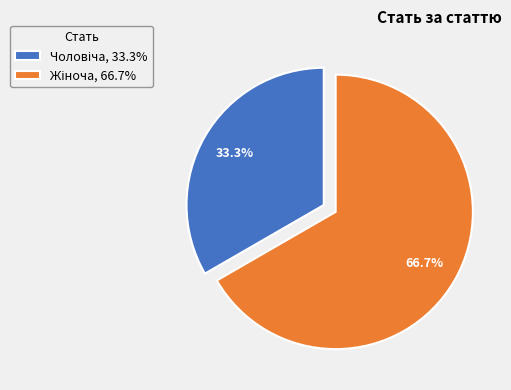

Is there a majority slice in this chart?

Yes